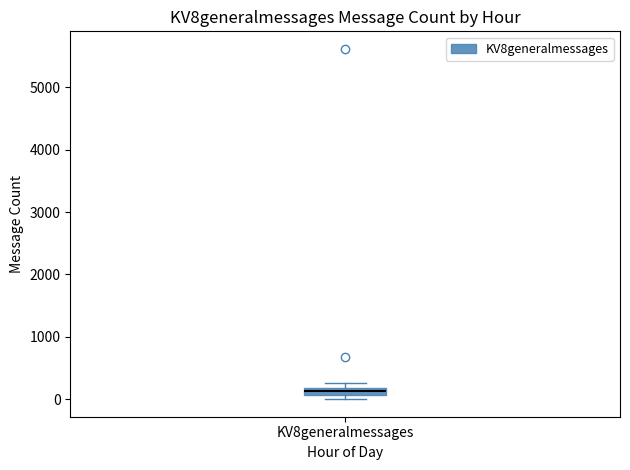

Where is the lower edge of the box for KV8generalmessages on the y-axis? The values are not printed on the chart, so give them approximately, as read against the axis.

100